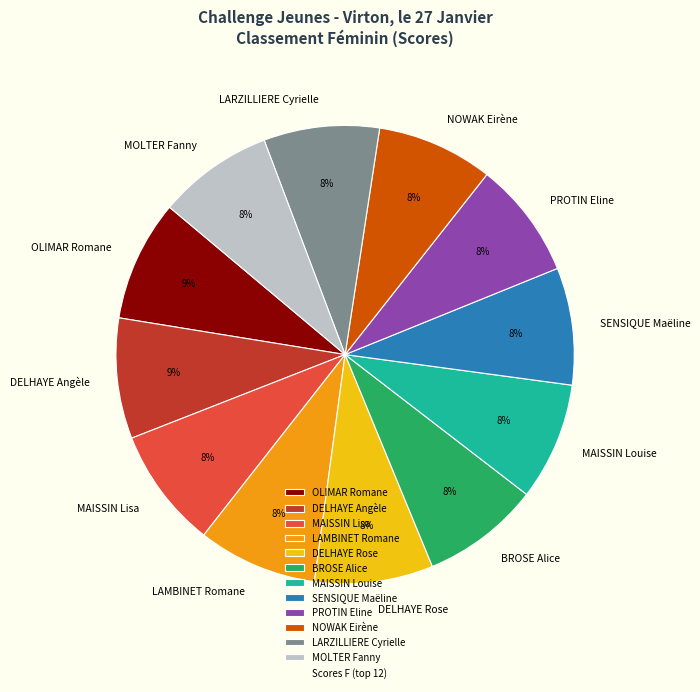

Count the number of slices in the pie.

12